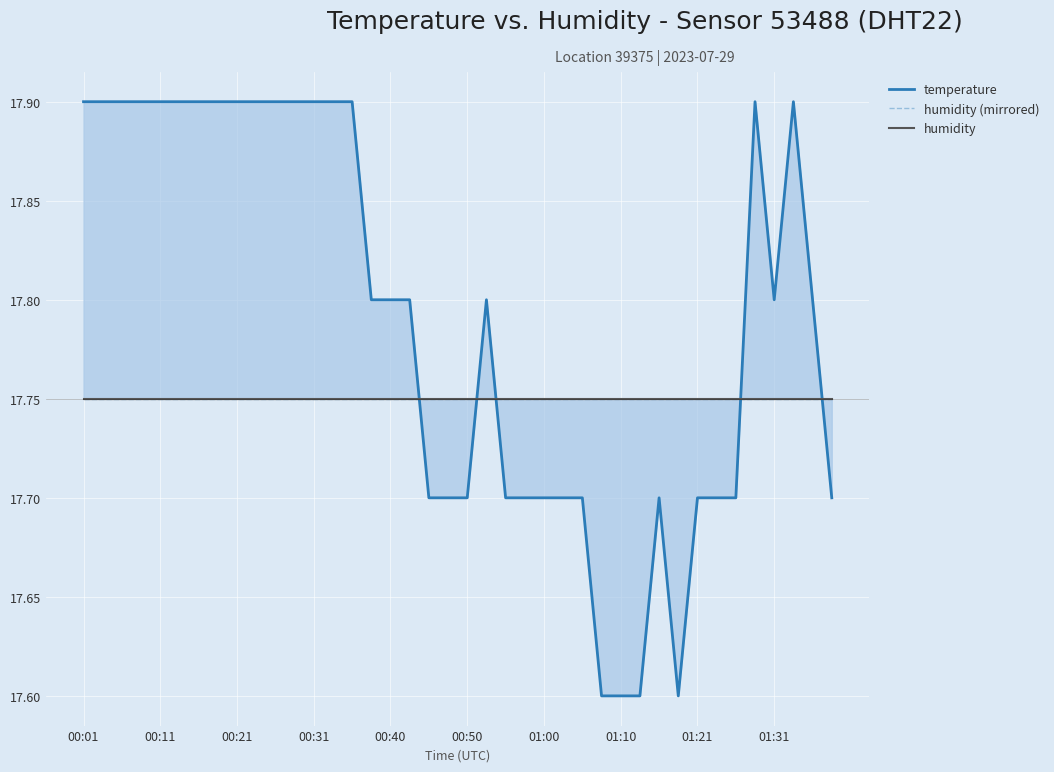

Count the temperature values in the range 17 to 18.

40